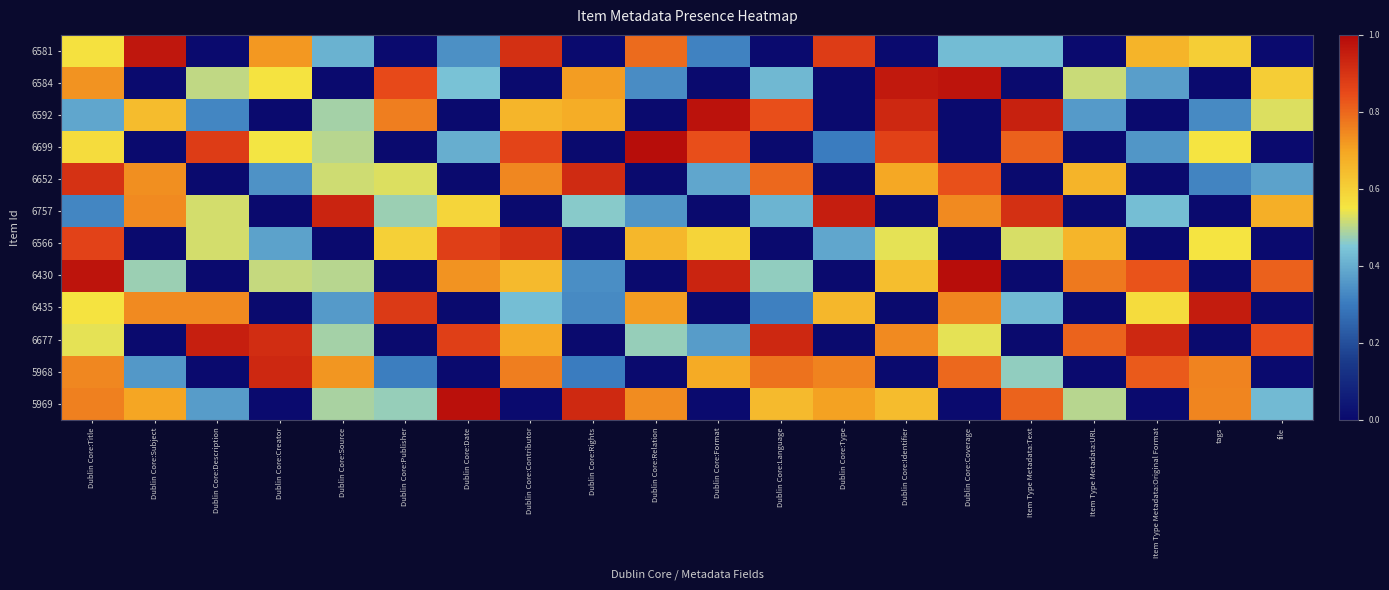

At how many categories does at least one series exceed 0?

20